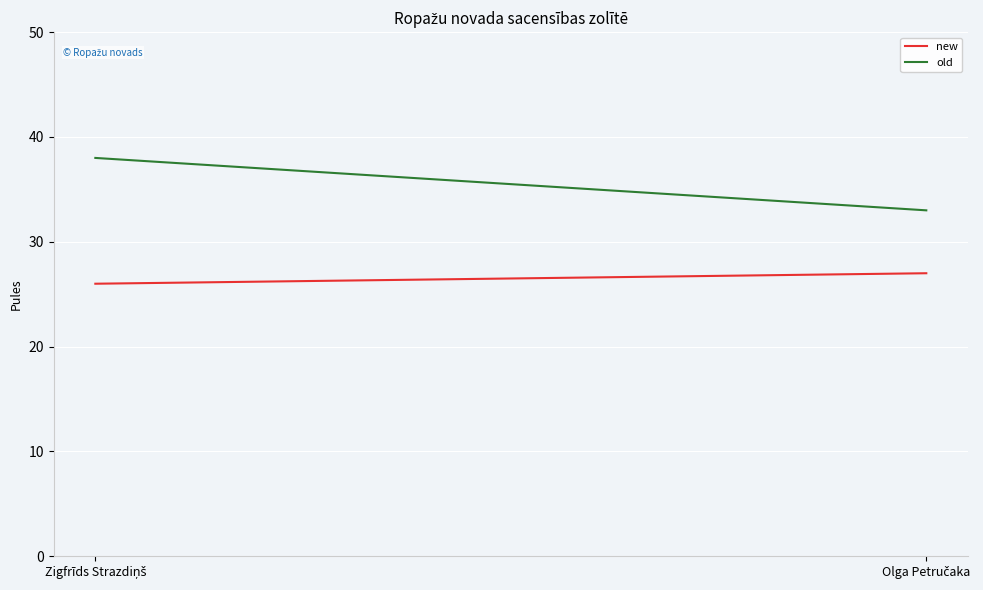

Rank the series by their average value, from highest to lowest.

old, new